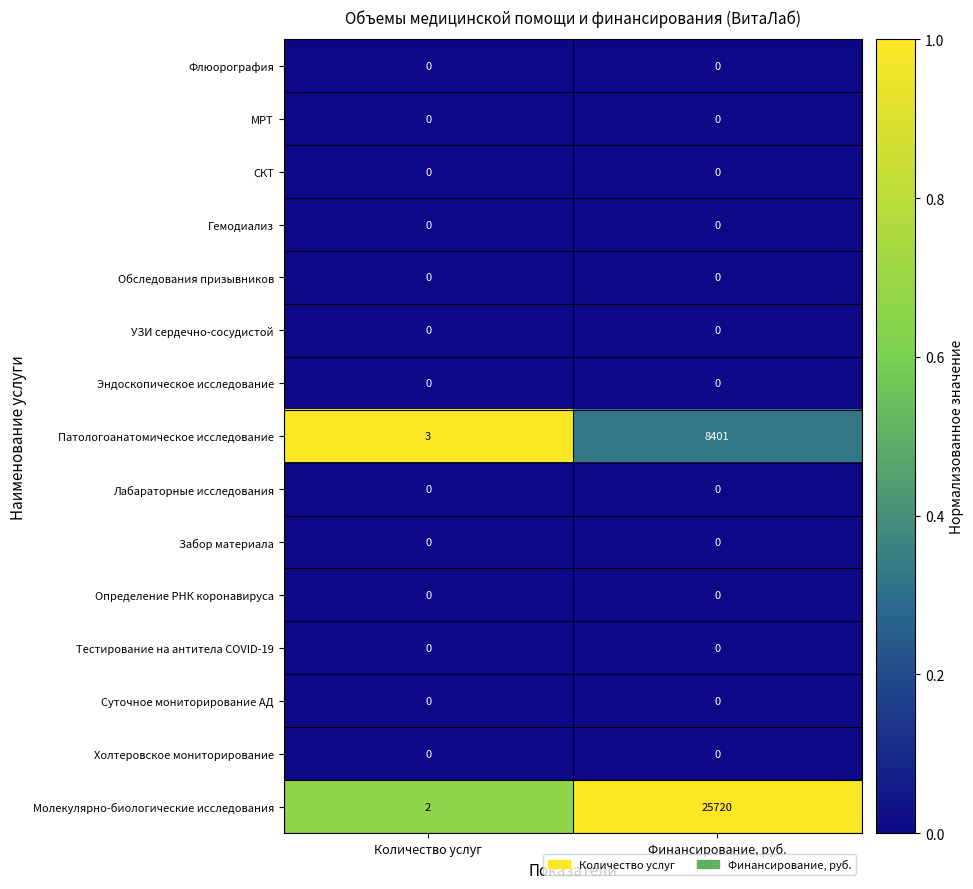

The СКТ series shows 0 at Количество услуг. True or false?

True